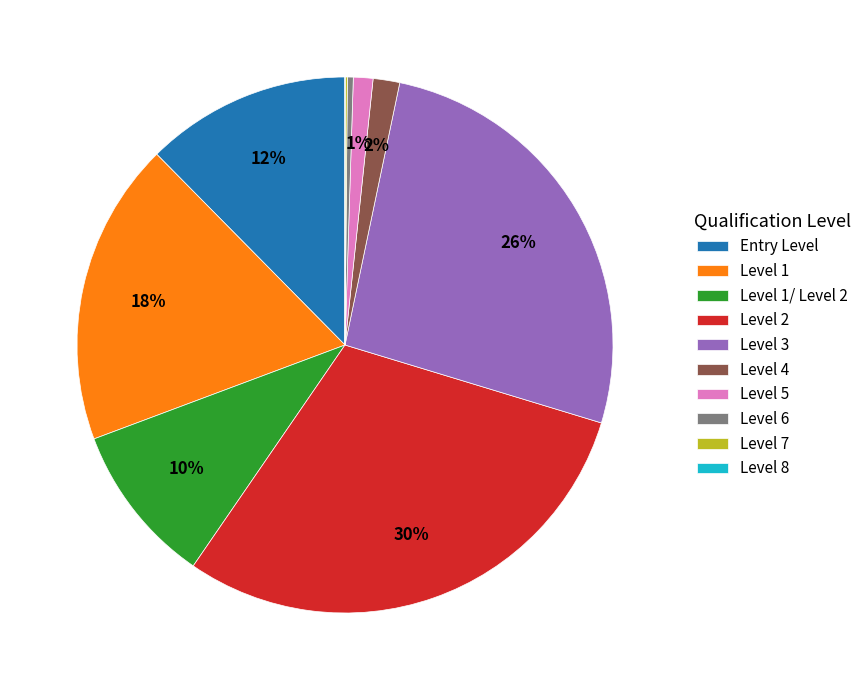

Which category has the biggest portion of the pie?

Level 2